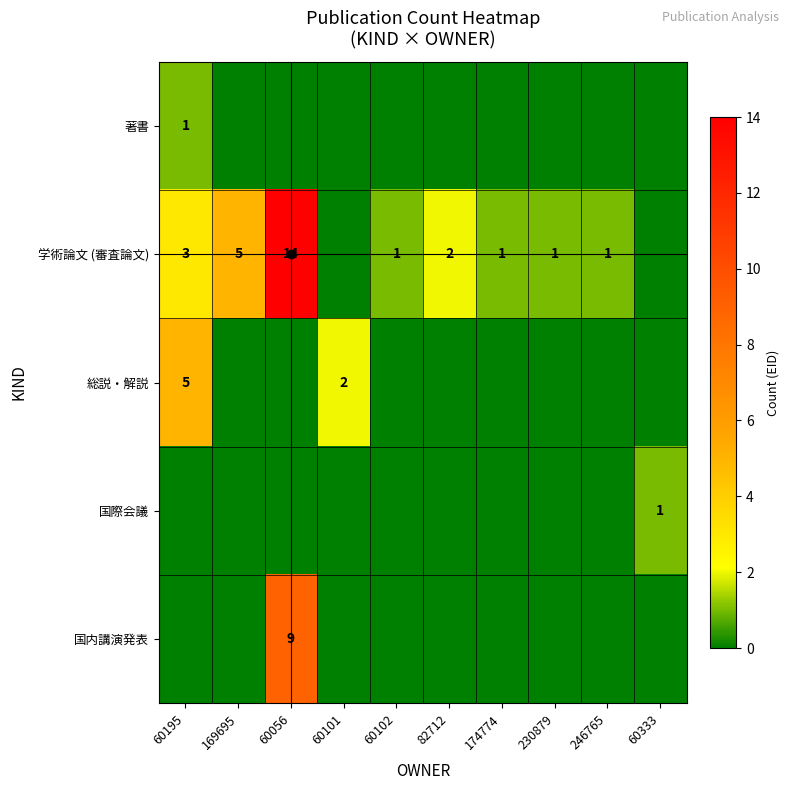

Is it true that 学術論文 (審査論文) equals 5 at 169695?

True